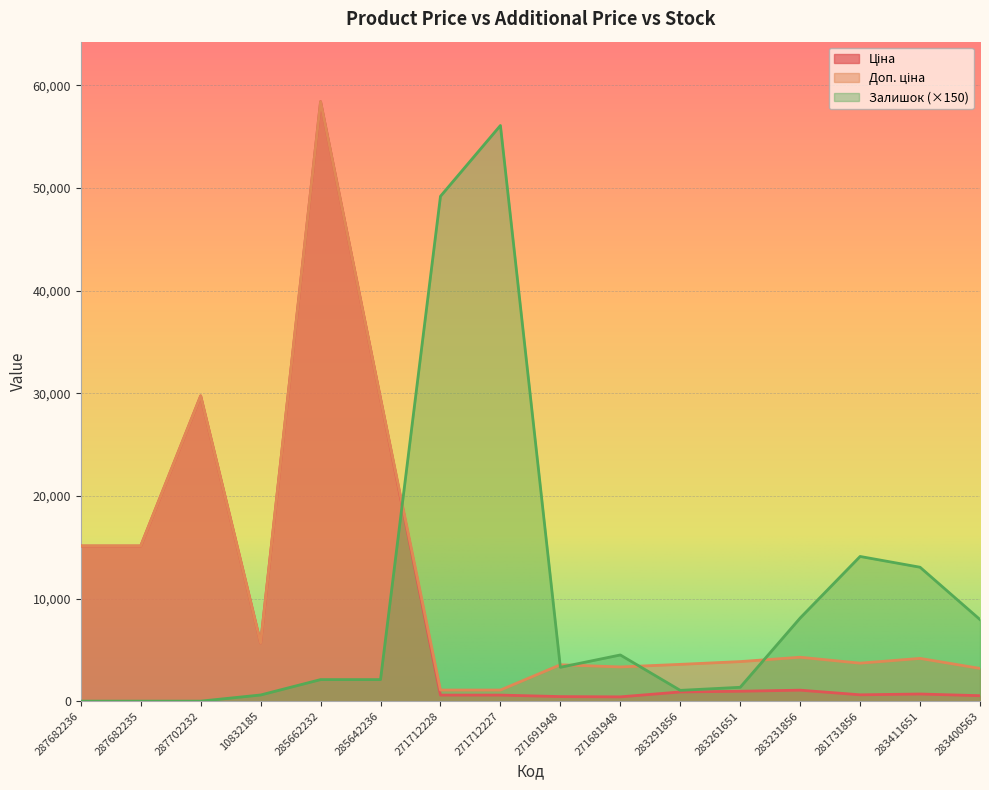

Is it true that Залишок equals 0.0 at 287682236?

True